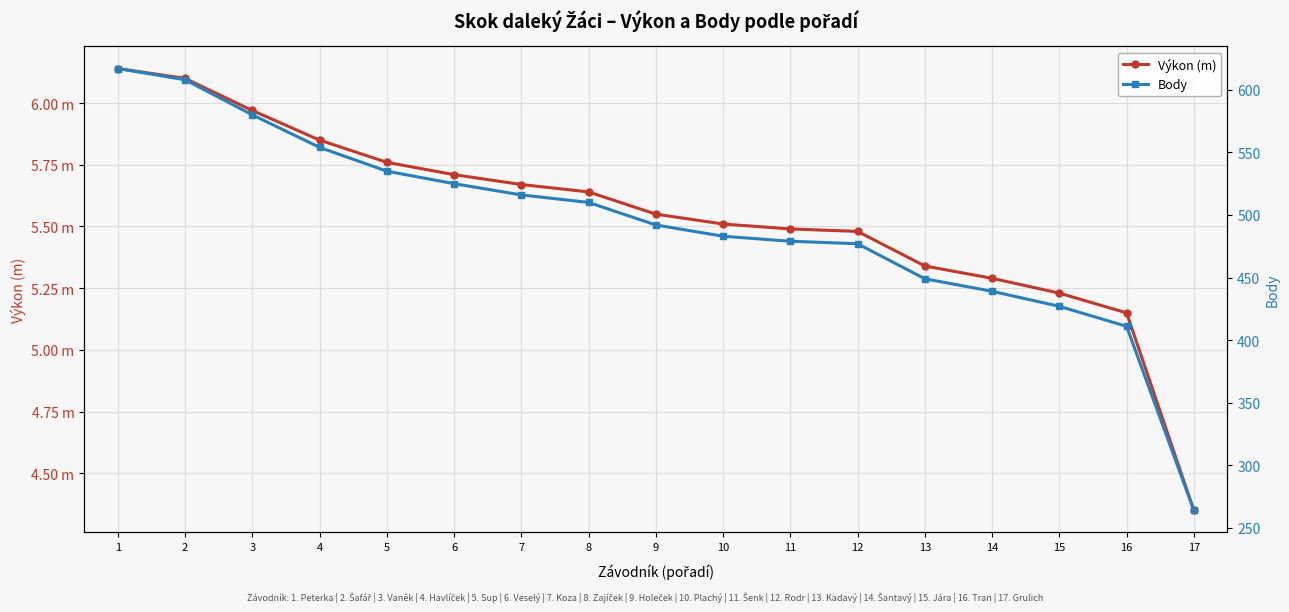

How many data points in Body are less than 492?

8